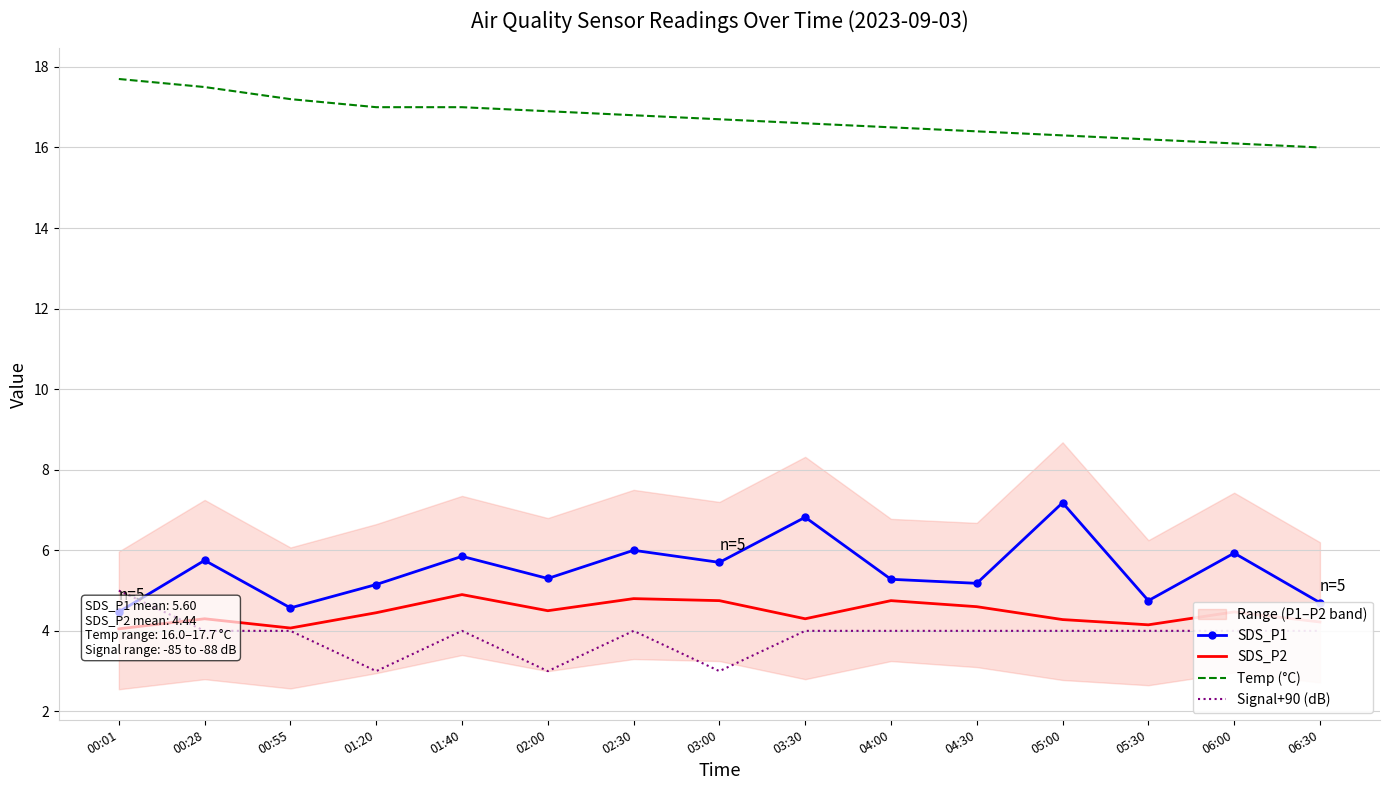

Reading left to right, what are all the values shown in this chart?

SDS_P1: 00:01=4.5	00:28=5.8	00:55=4.6	01:20=5.2	01:40=5.8	02:00=5.3	02:30=6.0	03:00=5.7	03:30=6.8	04:00=5.3	04:30=5.2	05:00=7.2	05:30=4.8	06:00=5.9	06:30=4.7
SDS_P2: 00:01=4.0	00:28=4.3	00:55=4.1	01:20=4.5	01:40=4.9	02:00=4.5	02:30=4.8	03:00=4.8	03:30=4.3	04:00=4.8	04:30=4.6	05:00=4.3	05:30=4.2	06:00=4.5	06:30=4.2
Temp (°C): 00:01=17.7	00:28=17.5	00:55=17.2	01:20=17.0	01:40=17.0	02:00=16.9	02:30=16.8	03:00=16.7	03:30=16.6	04:00=16.5	04:30=16.4	05:00=16.3	05:30=16.2	06:00=16.1	06:30=16.0
Signal+90 (dB): 00:01=5.0	00:28=4.0	00:55=4.0	01:20=3.0	01:40=4.0	02:00=3.0	02:30=4.0	03:00=3.0	03:30=4.0	04:00=4.0	04:30=4.0	05:00=4.0	05:30=4.0	06:00=4.0	06:30=4.0